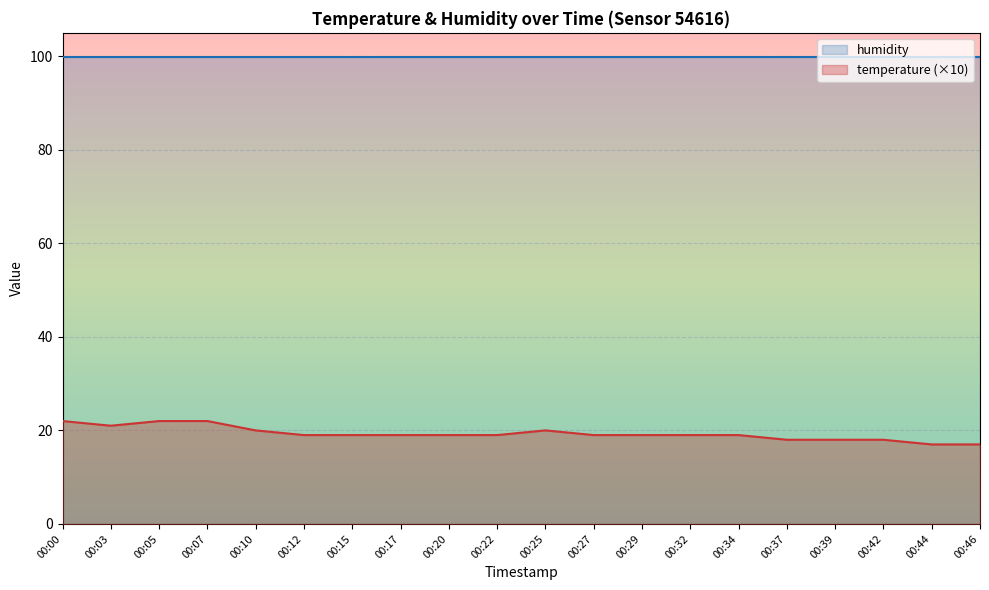

Reading right to left, what are all the values shown in this chart?

17	17	18	18	18	19	19	19	19	20	19	19	19	19	19	20	22	22	21	22